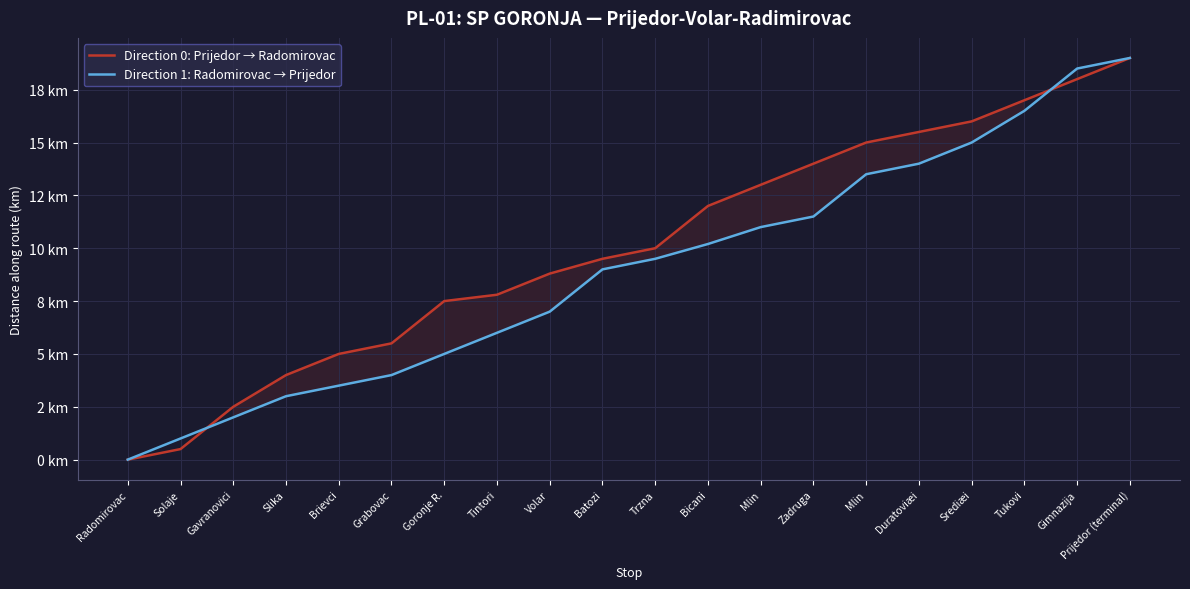

What is the total value across all series at Goronje R.?

12.5